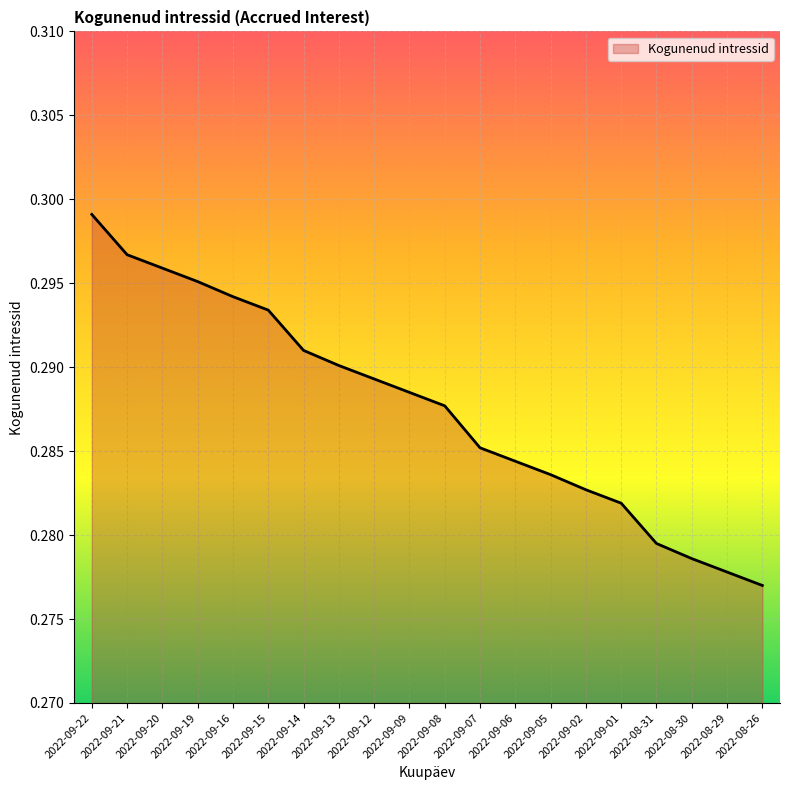

Does the chart display data point markers on the line(s)?

No